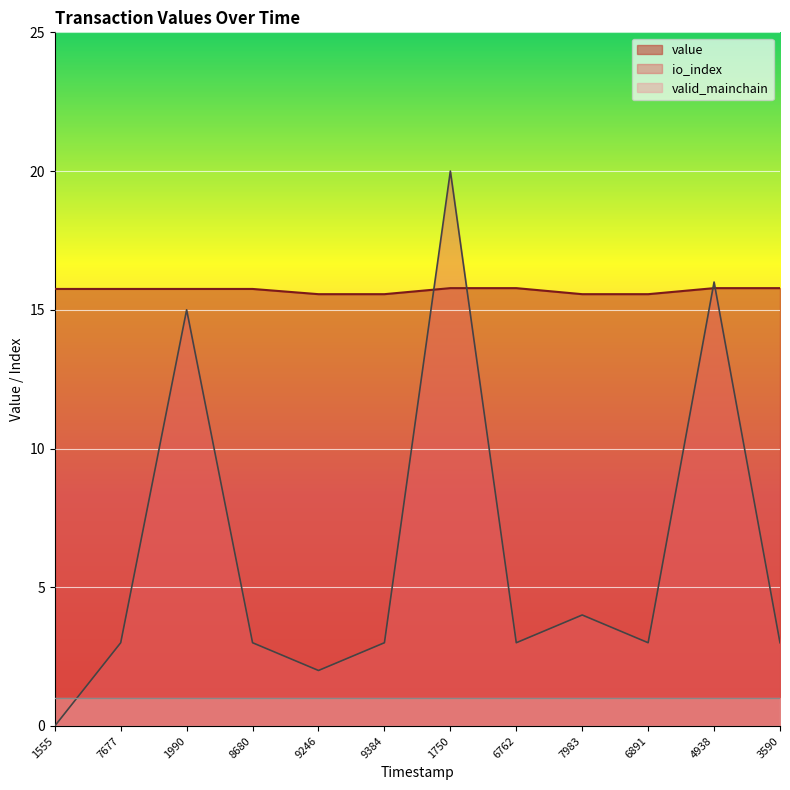

Is it true that io_index equals 28.3 at 1750?

False